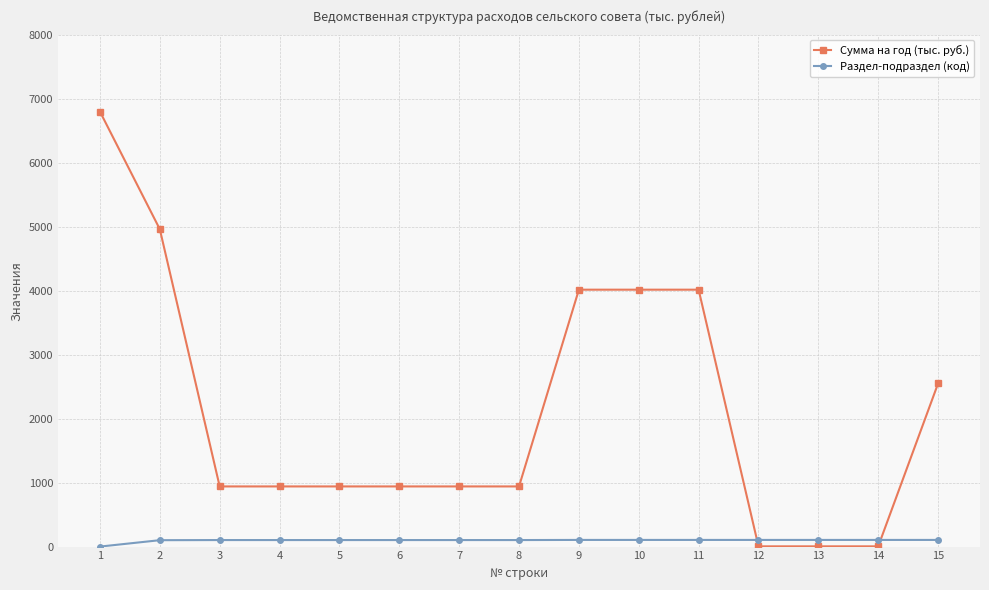

Which series has the largest total across all categories?

Сумма на год (тыс. руб.)